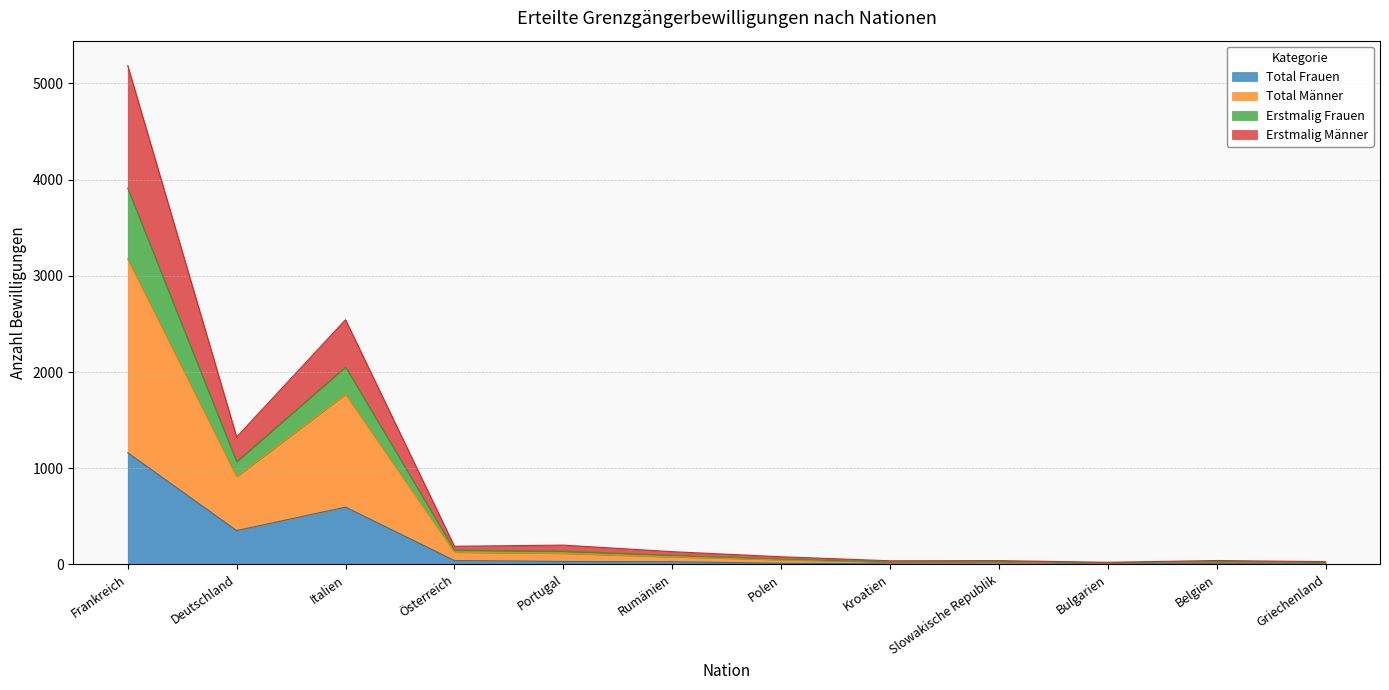

Rank the series at Kroatien from lowest to highest value.

Total Frauen, Total Männer, Erstmalig Männer, Erstmalig Frauen